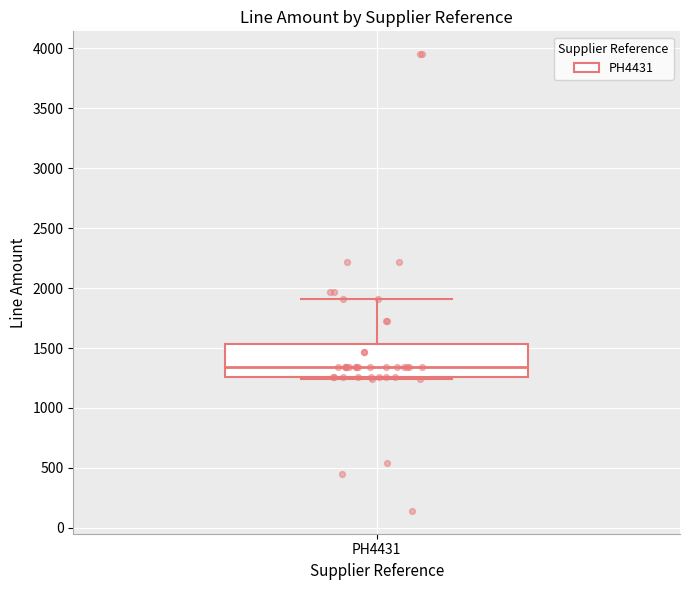

Transcribe this box plot: give where the median line is, the range the box spans, and where the two whiskers end, as read against the y-axis. The values are not printed on the chart, so give them approximately, as read against the axis.

median 1350, box 1250 to 1550, whiskers 1250 to 1900